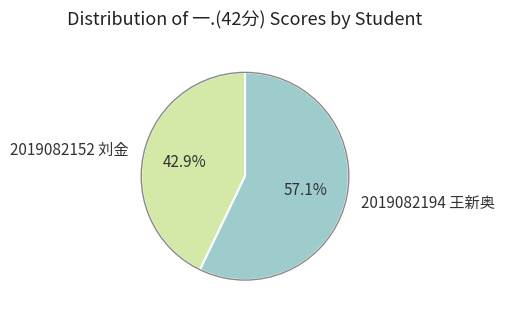

To the nearest percent, what is the difference between the largest and smallest slice percentages?

14%